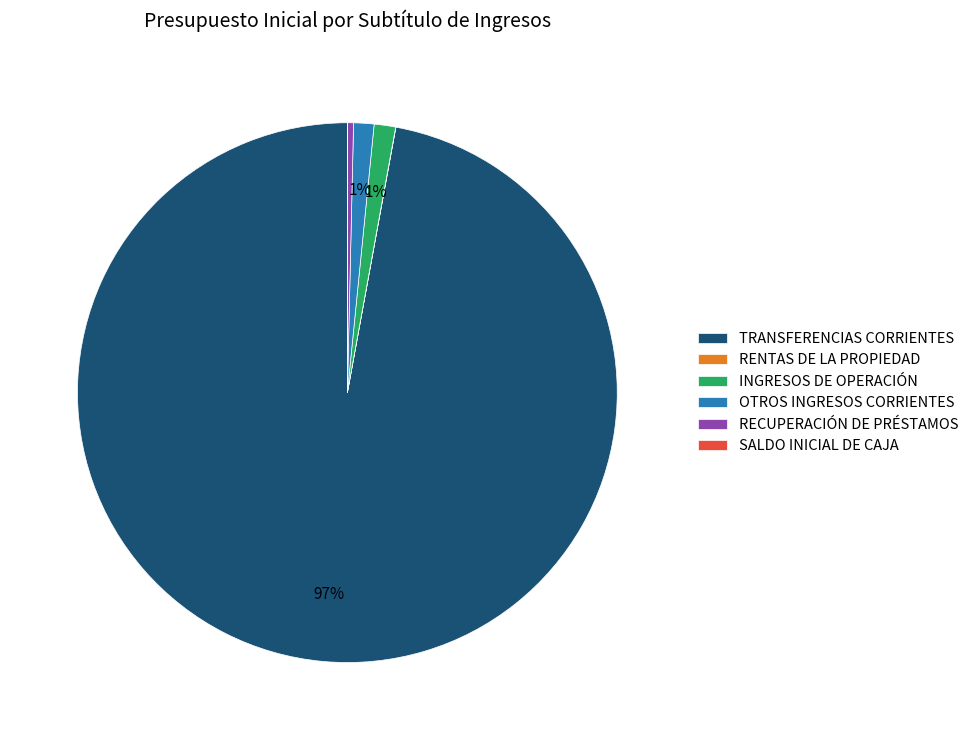

Which slice is the largest?

TRANSFERENCIAS CORRIENTES